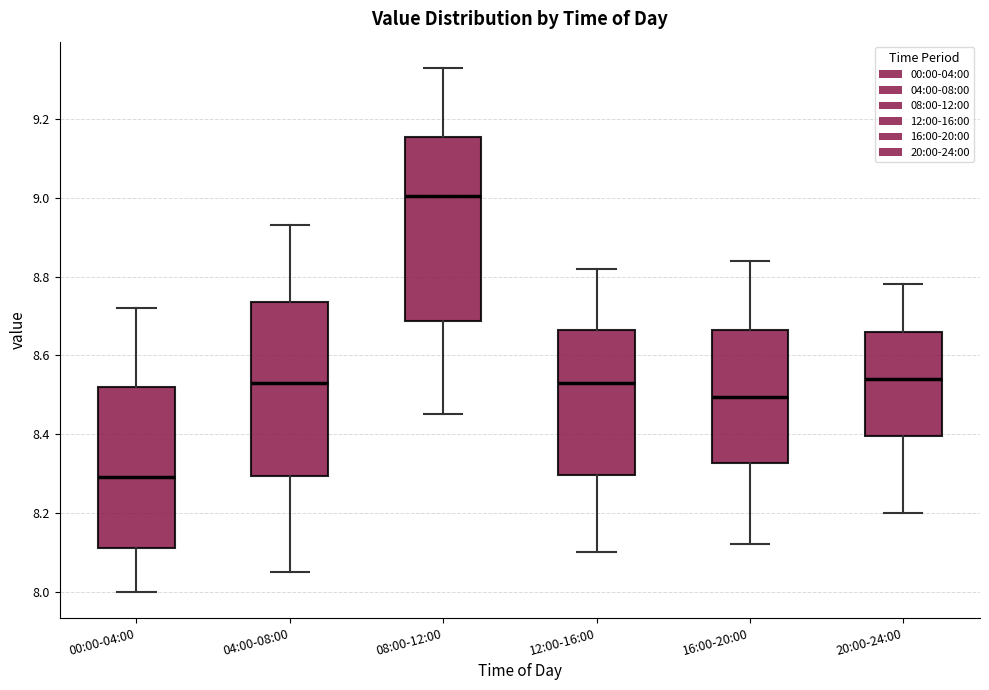

Comparing the boxes themselves (not the whiskers), which one is the tallest?

08:00-12:00